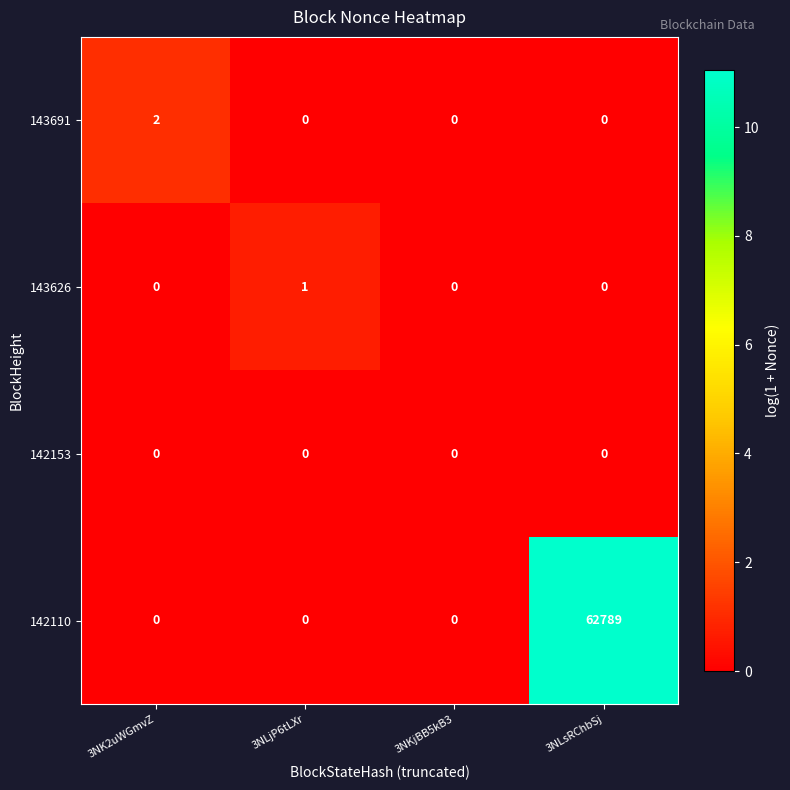

How many series are shown in this chart?

4